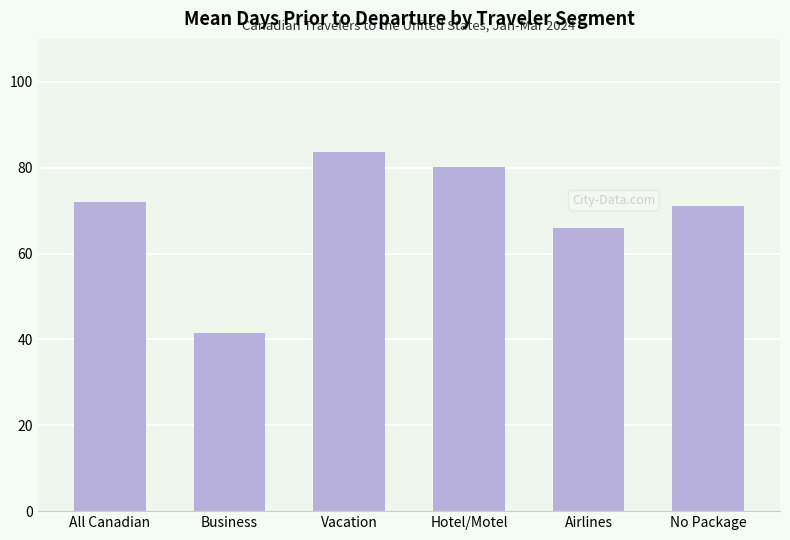

Which category has the highest value across all series?

Vacation